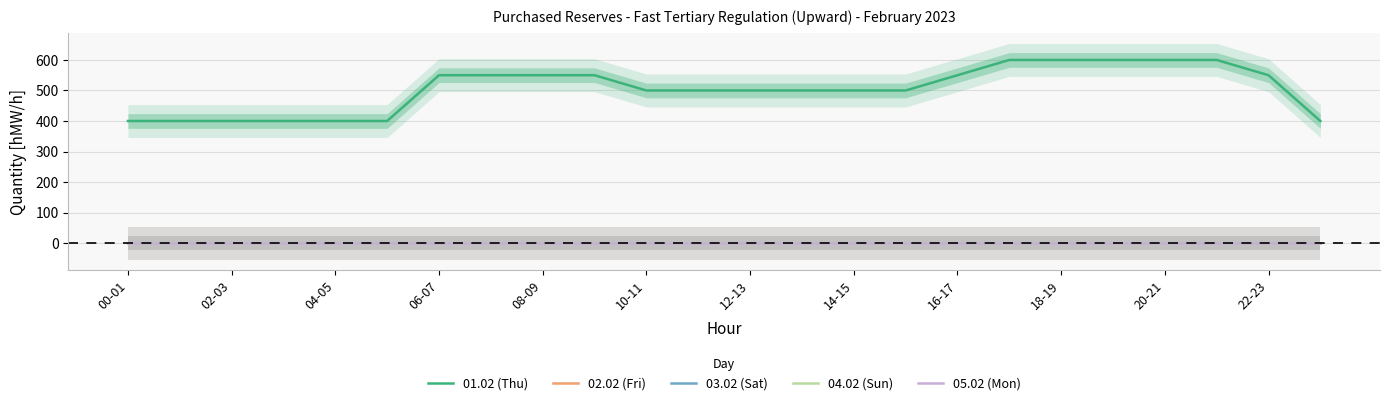

Rank the series by their maximum value, from lowest to highest.

02.02 (Fri), 03.02 (Sat), 04.02 (Sun), 05.02 (Mon), 01.02 (Thu)